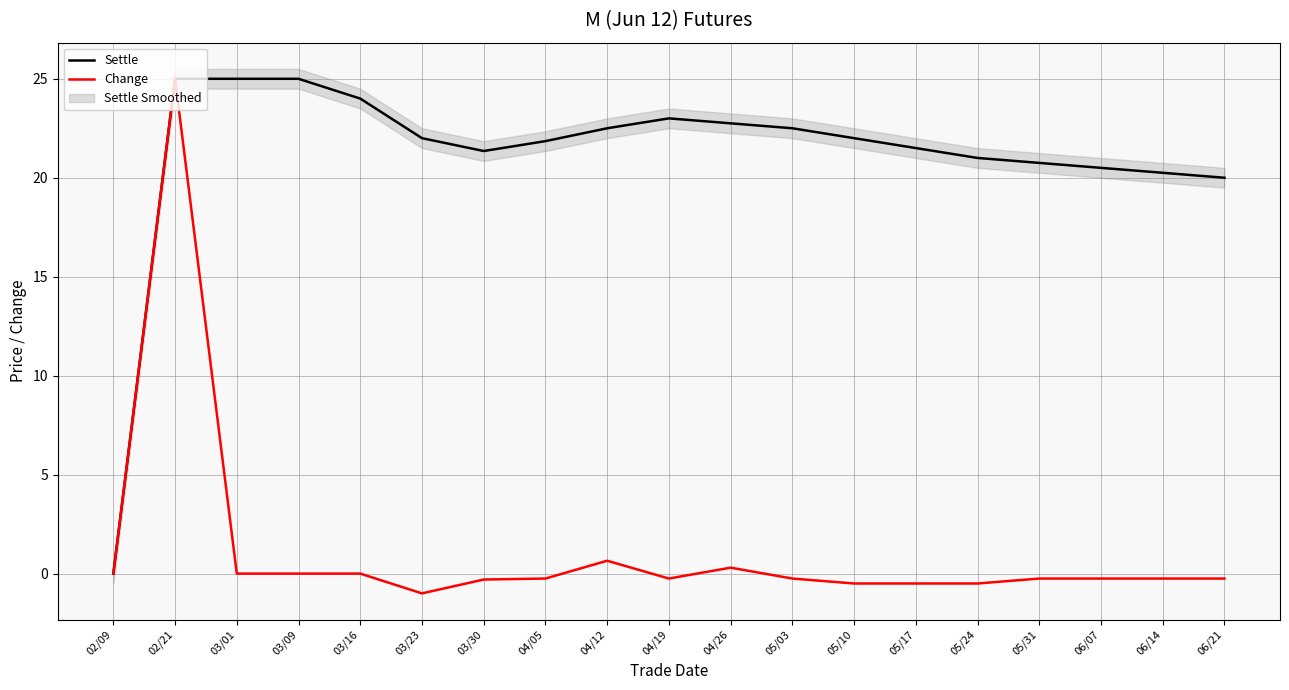

What is the difference between the maximum and minimum values in the Settle series?

25.0